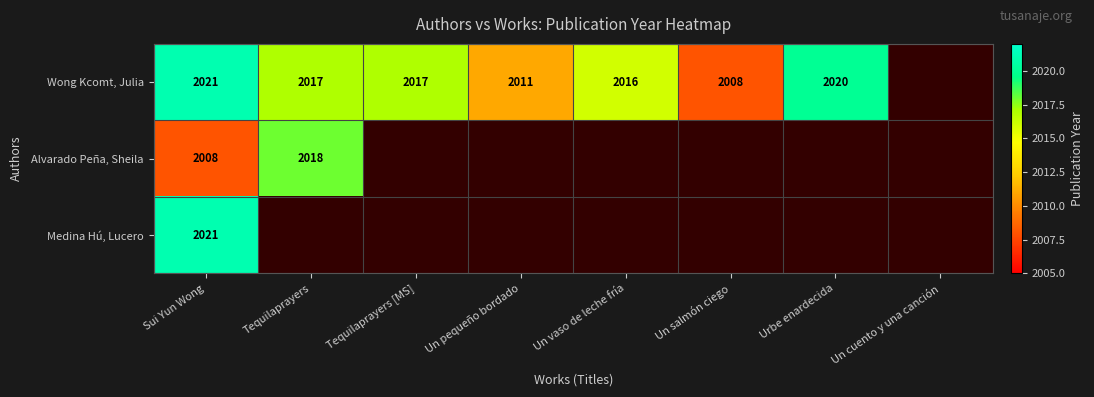

Is it true that Wong Kcomt, Julia equals 2016 at Un vaso de leche fría?

True